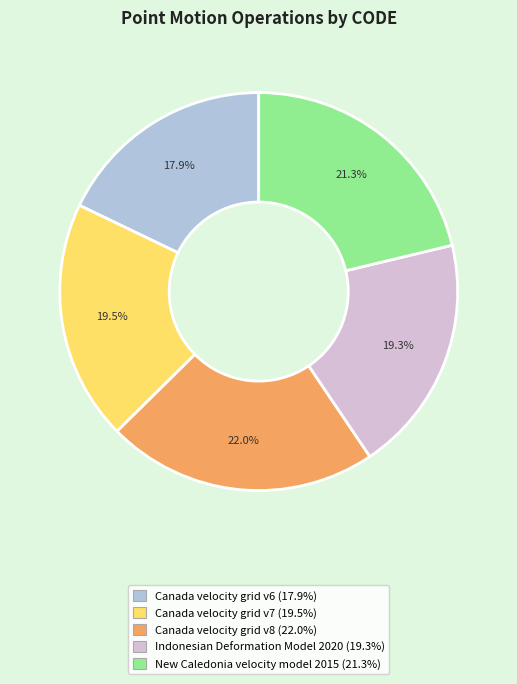

How many segments does this pie chart have?

5